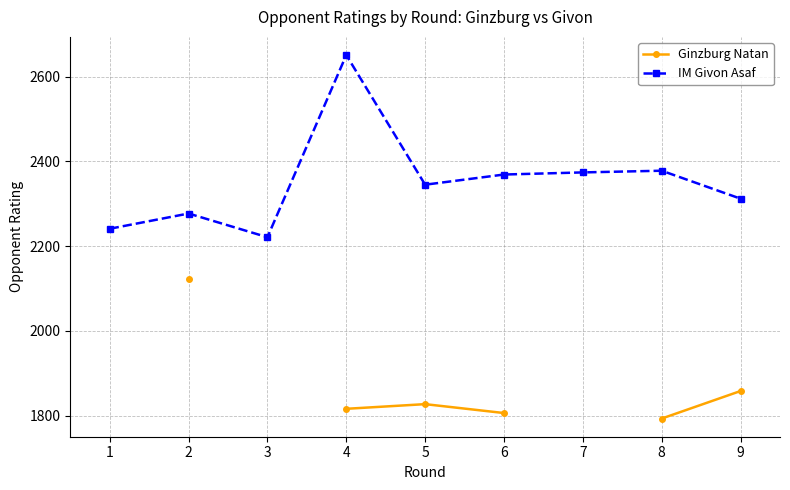

Which series has the largest range (max minus min)?

IM Givon Asaf